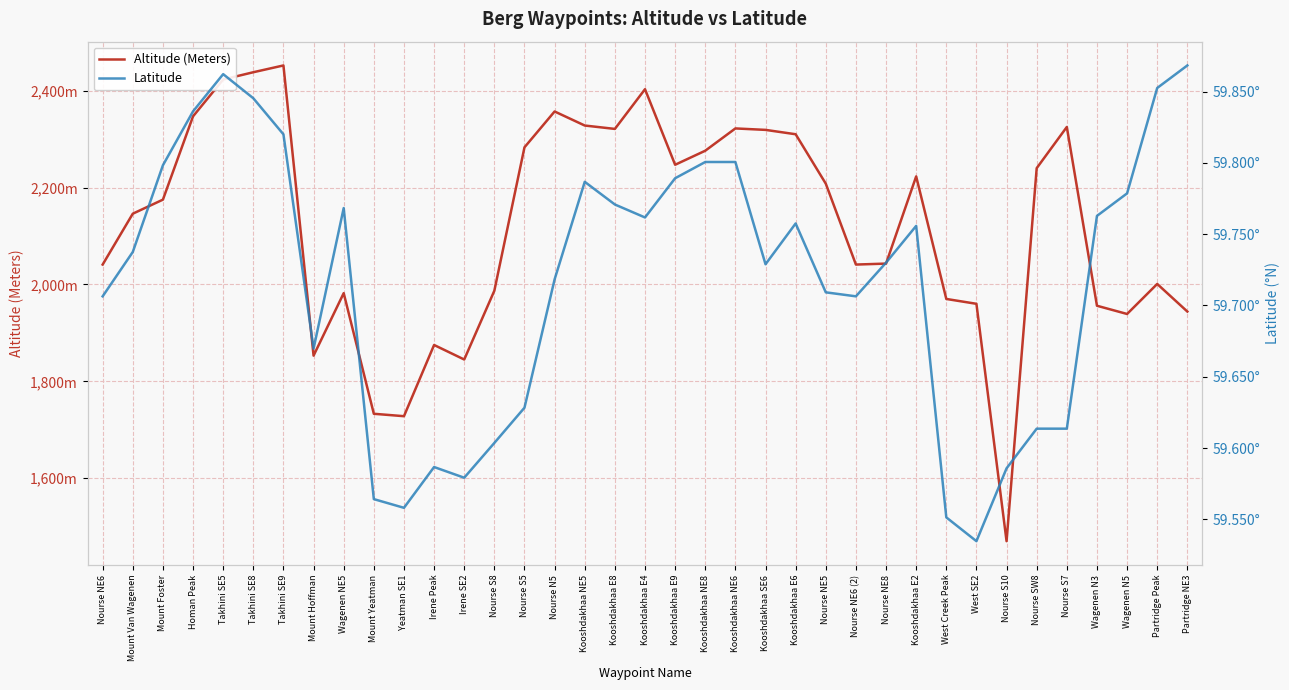

At which category does the chart reach its peak across all series?

Takhini SE9